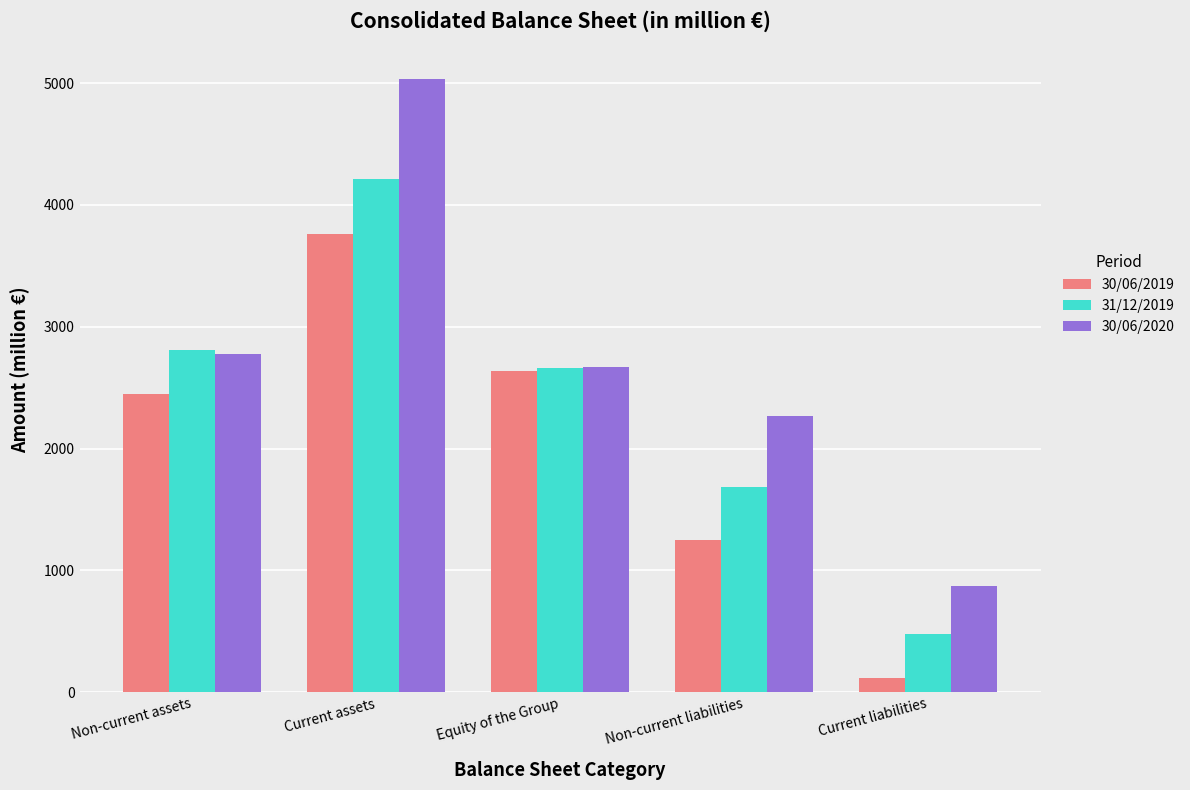

What is the value of the 31/12/2019 bar at the 3rd from the left?

2660.5